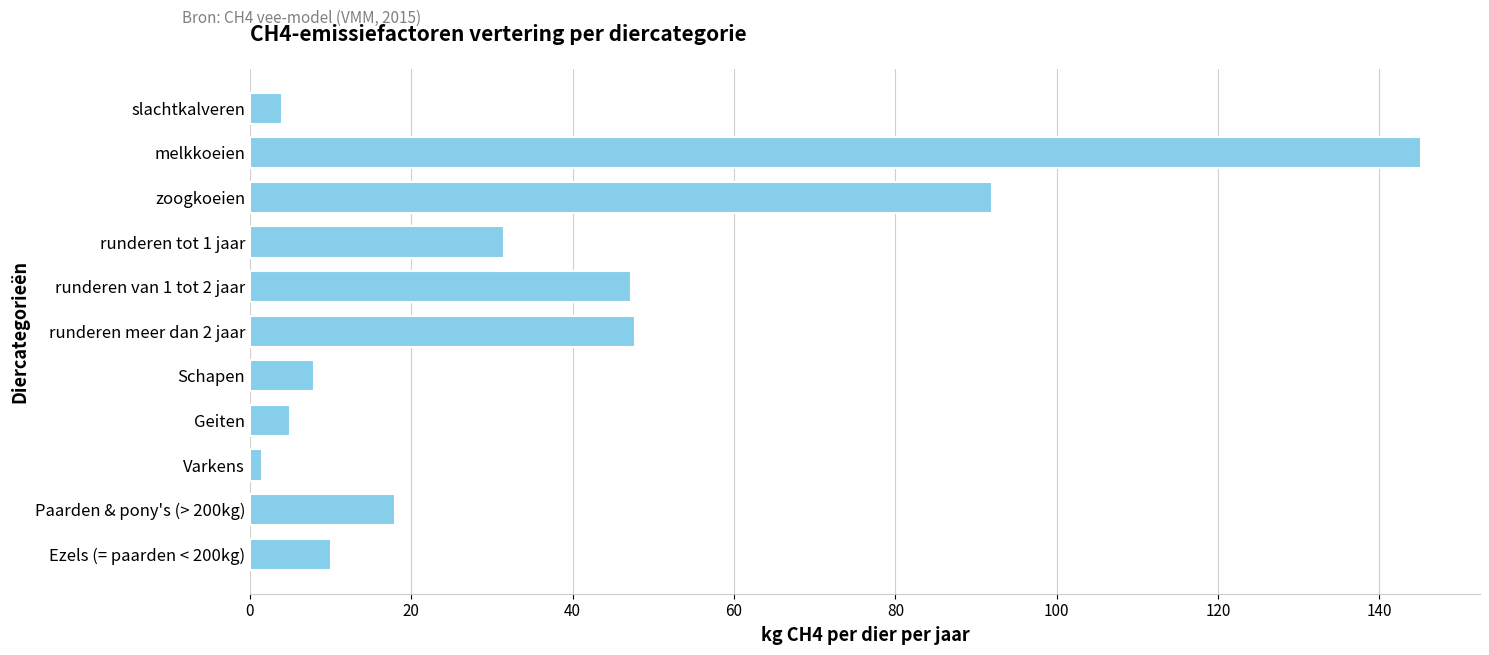

What is the difference between the second highest and minimum values?

90.4